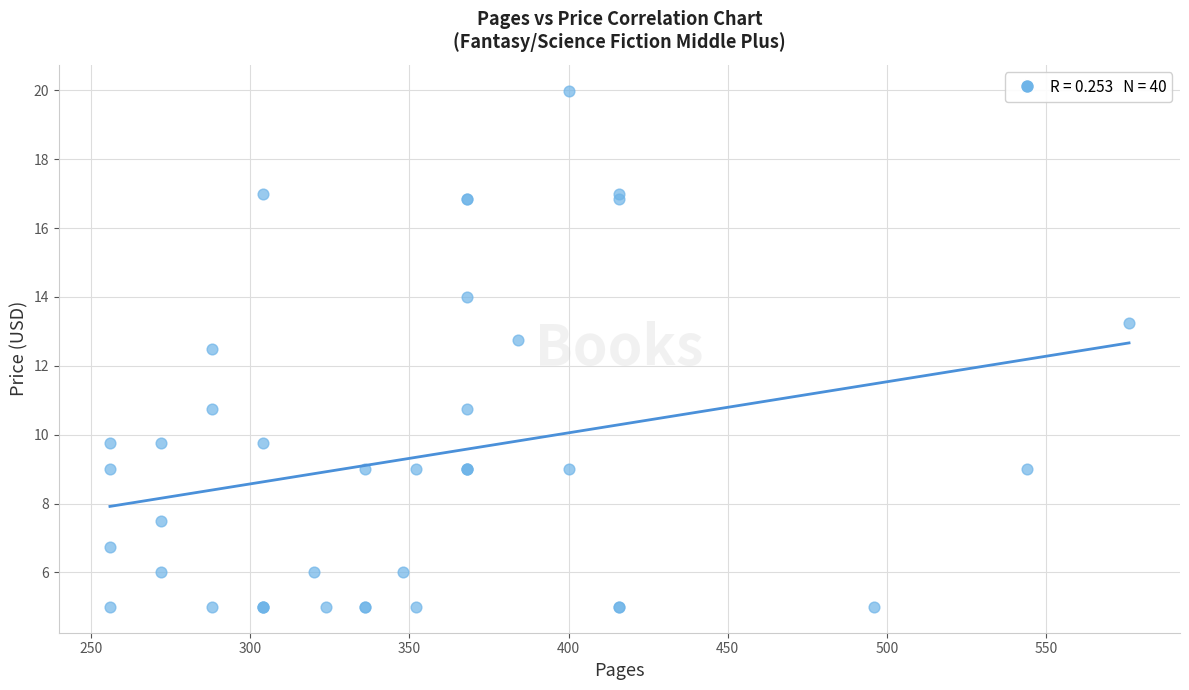

What Y value in the scatter plot is closest to 12?

12.5